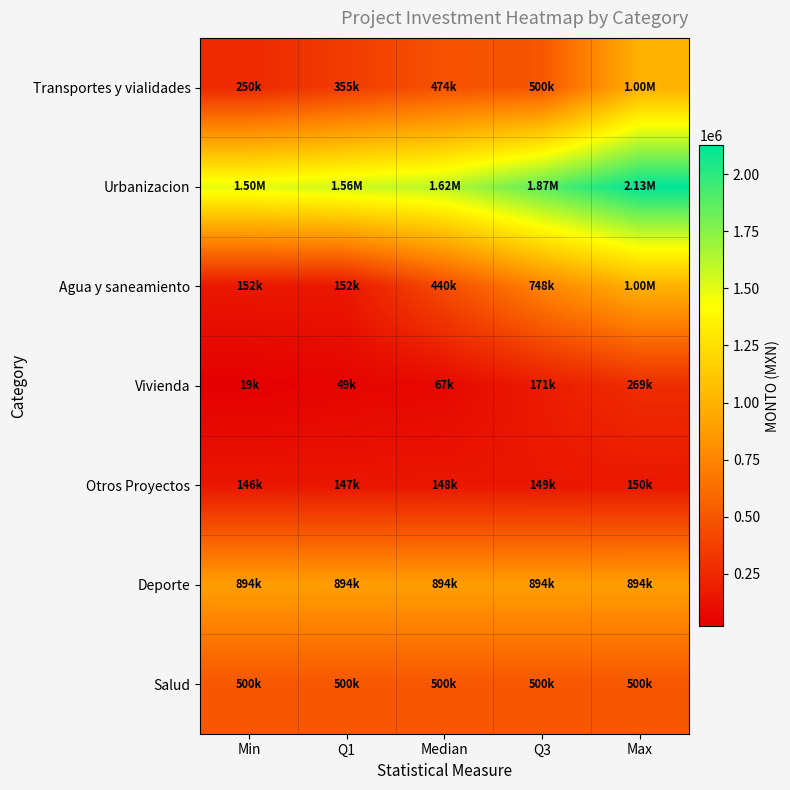

Which series has the largest total across all categories?

Urbanizacion